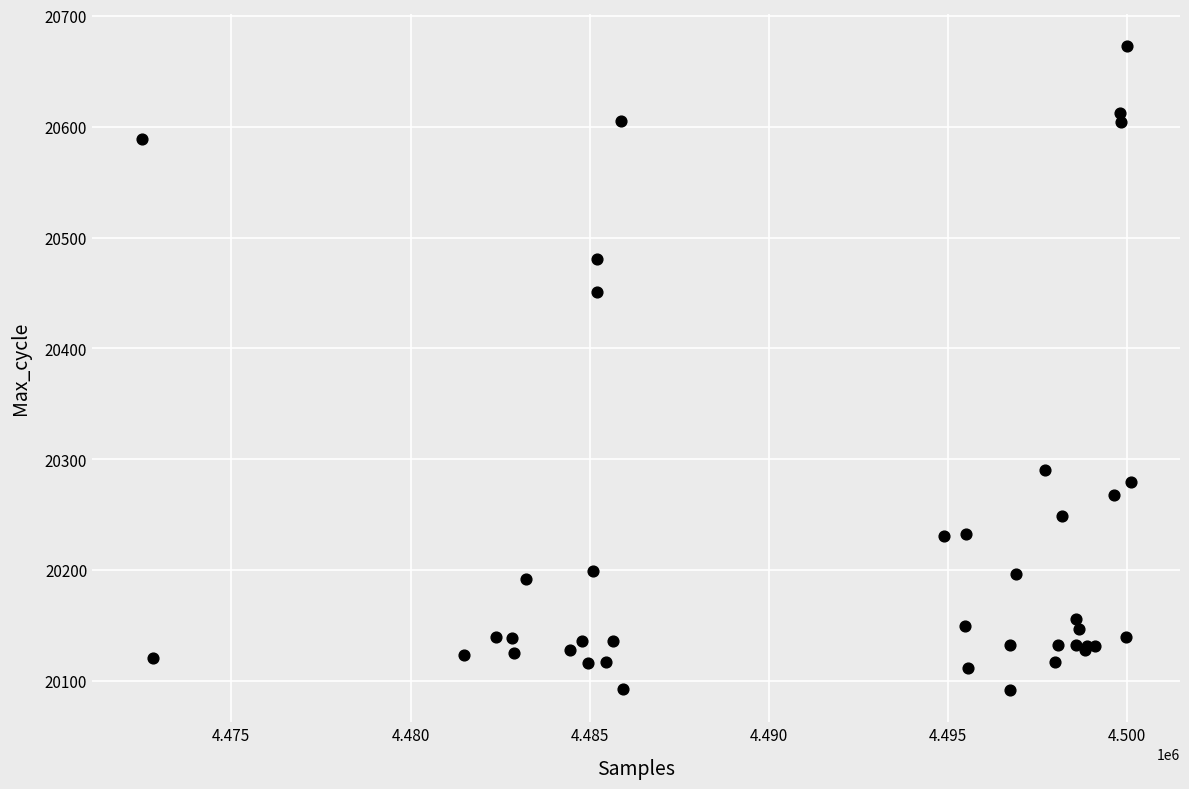

What Y value in the scatter plot is closest to 20382?

20451